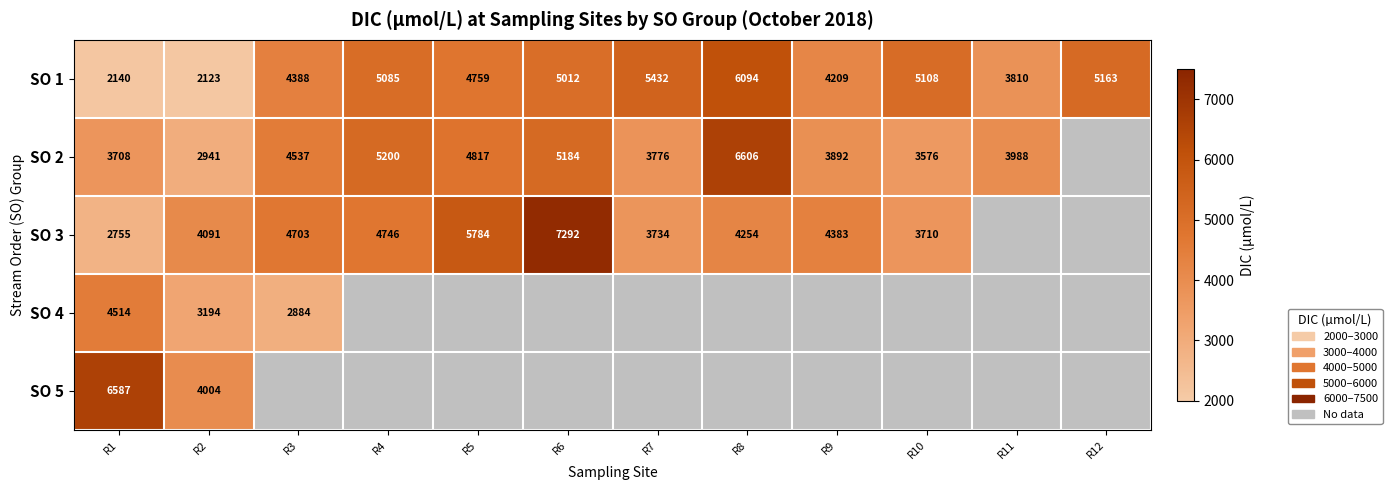

Count the number of data series in this chart.

5